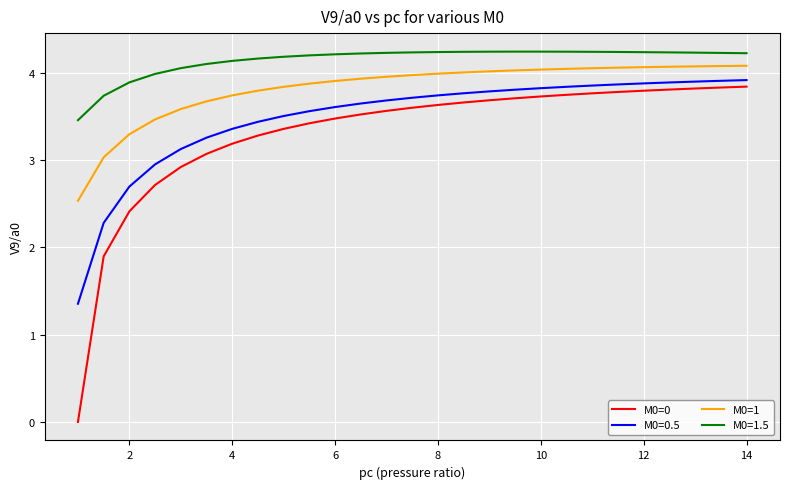

Does the chart have visible grid lines?

Yes